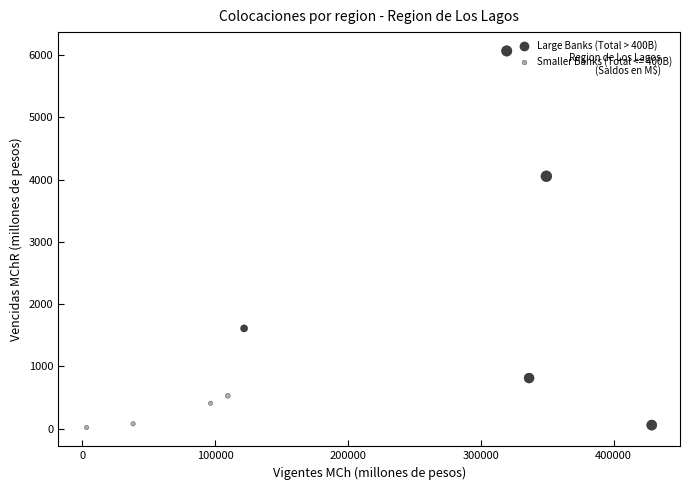

Which series reaches the maximum Y coordinate?

Large Banks (Total > 400B)